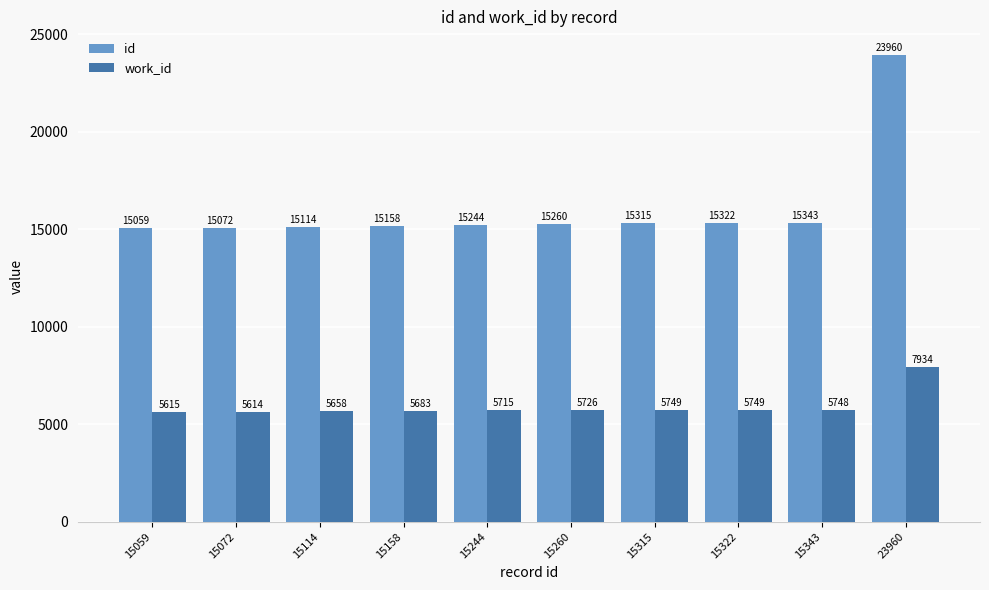

What is the spread (max minus min) of values at 15244?

9529